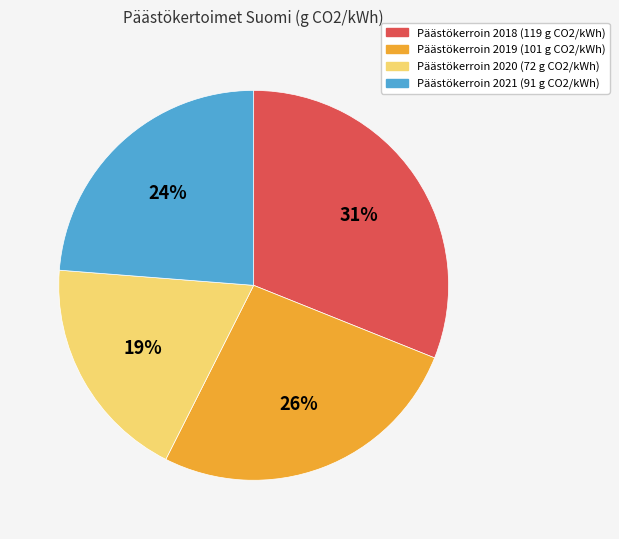

To the nearest percent, what is the average slice percentage?

25%